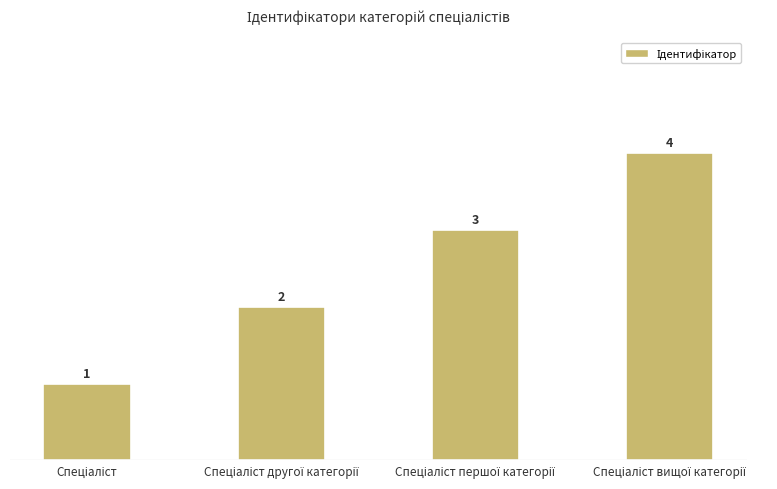

How many values are between 2 and 4?

3